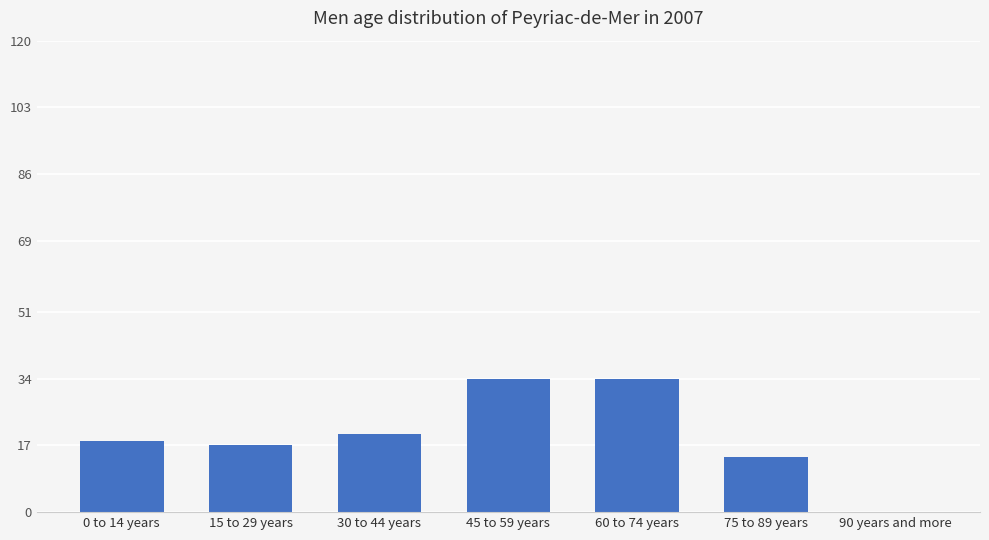

Is it true that the value at 75 to 89 years is 14?

True